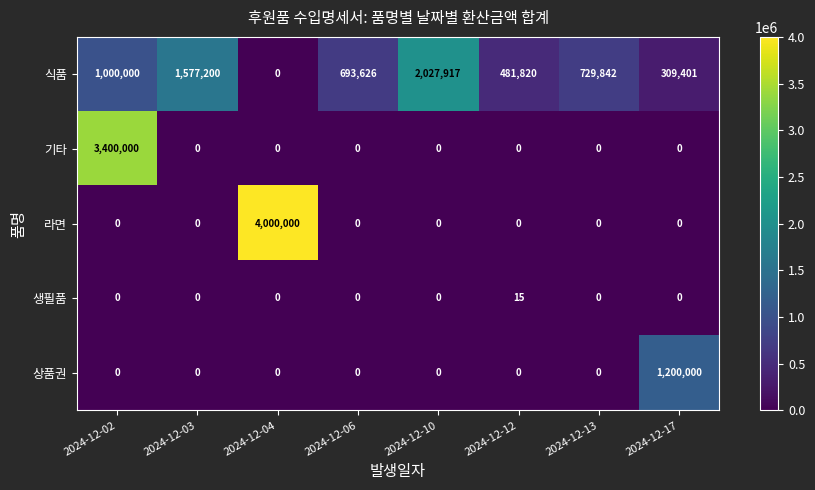

What is the spread (max minus min) of values at 2024-12-10?

2027917